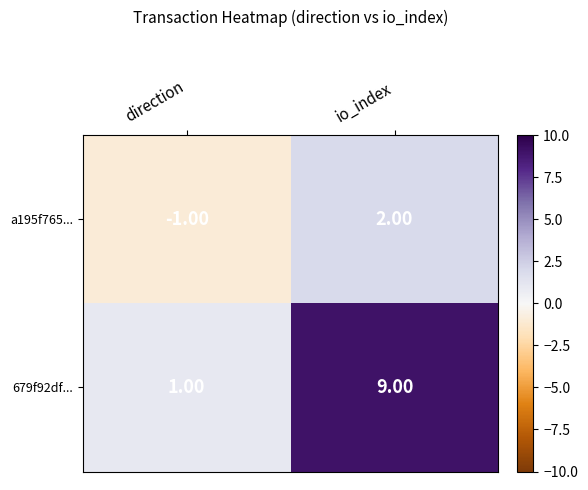

At which category is the sum across all series the highest?

io_index